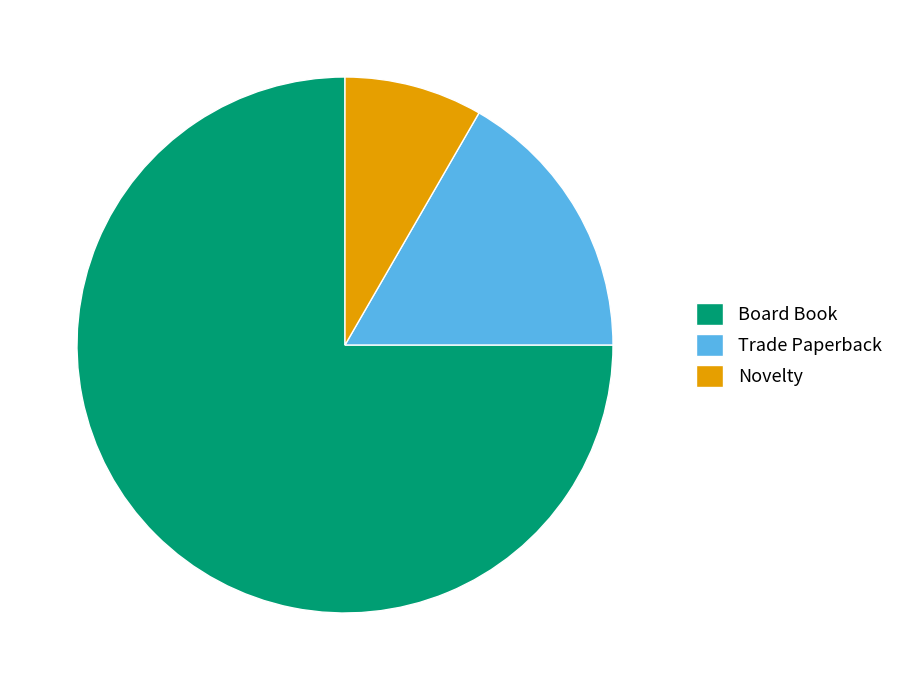

How many slices are in this pie chart?

3